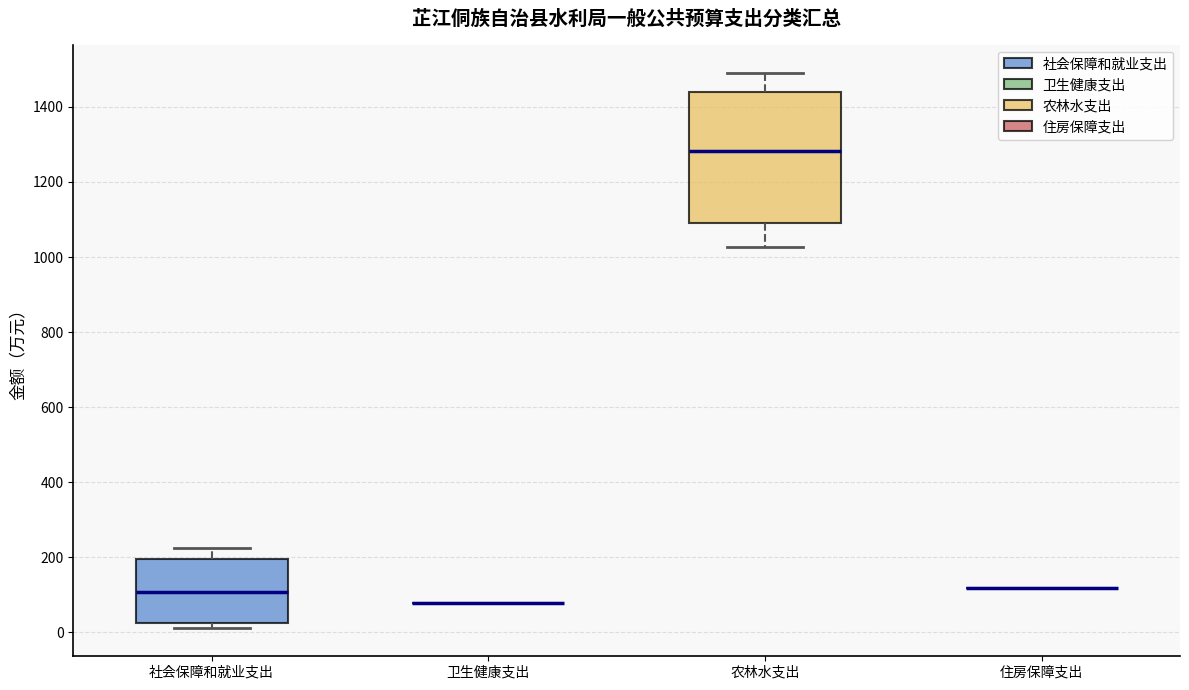

Where does the median line of the box for 农林水支出 sit on the y-axis? The values are not printed on the chart, so give them approximately, as read against the axis.

1280